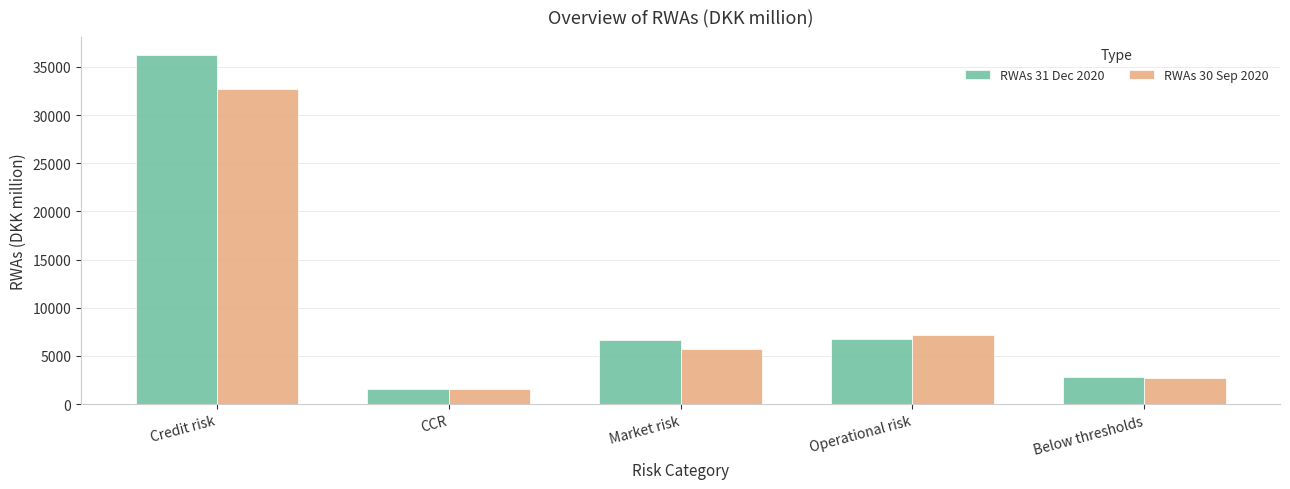

At which category does the chart reach its minimum across all series?

CCR